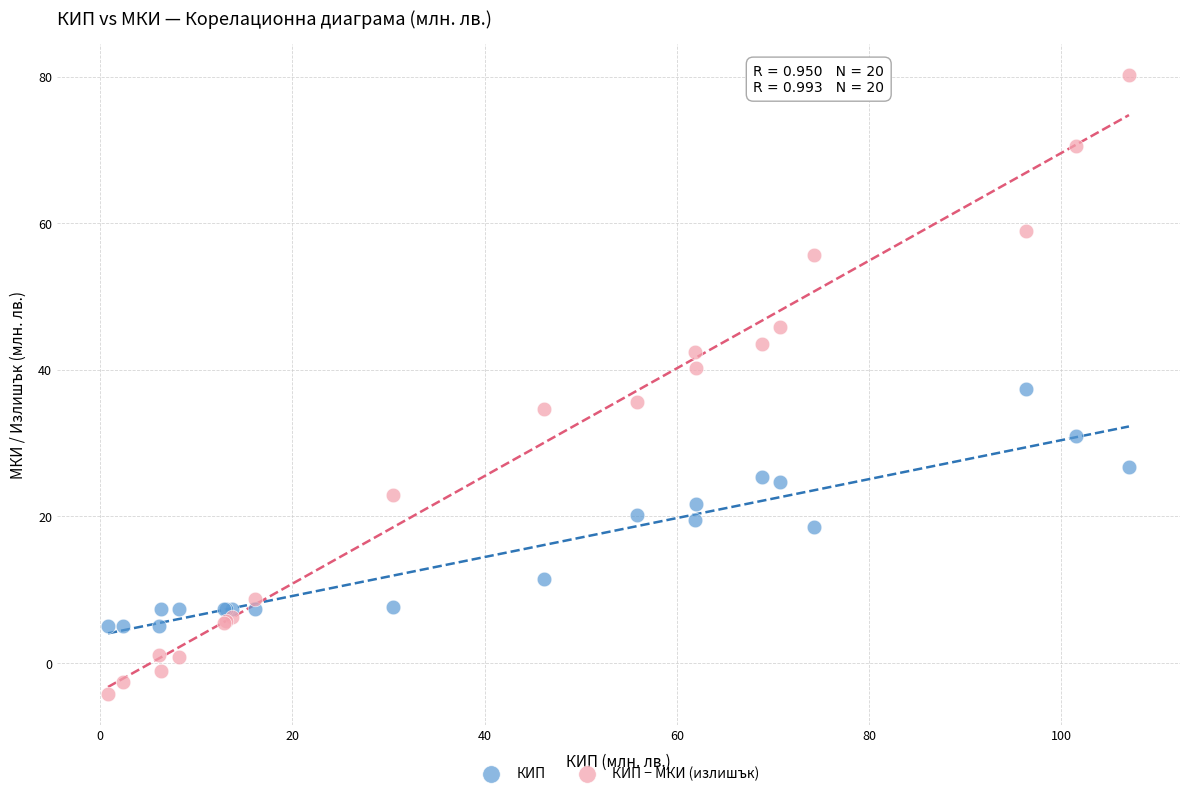

Which series contains the highest Y value?

КИП − МКИ (излишък)